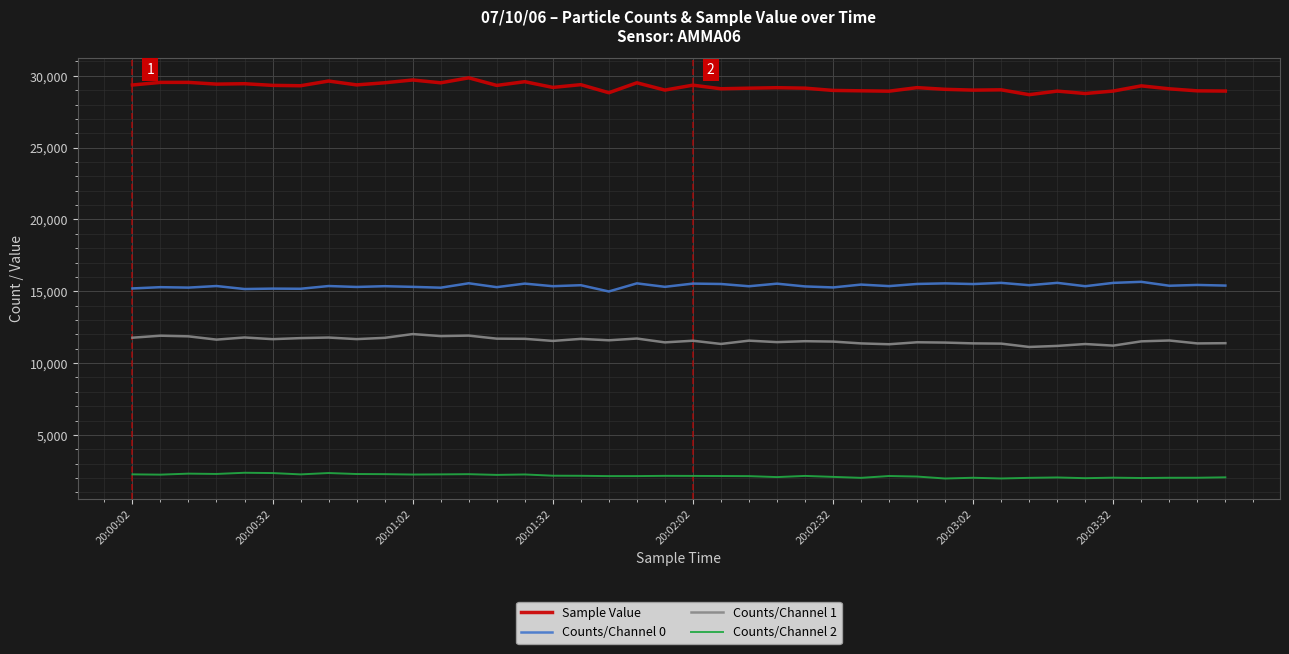

What is the difference between the maximum and minimum values in the Sample Value series?

1172